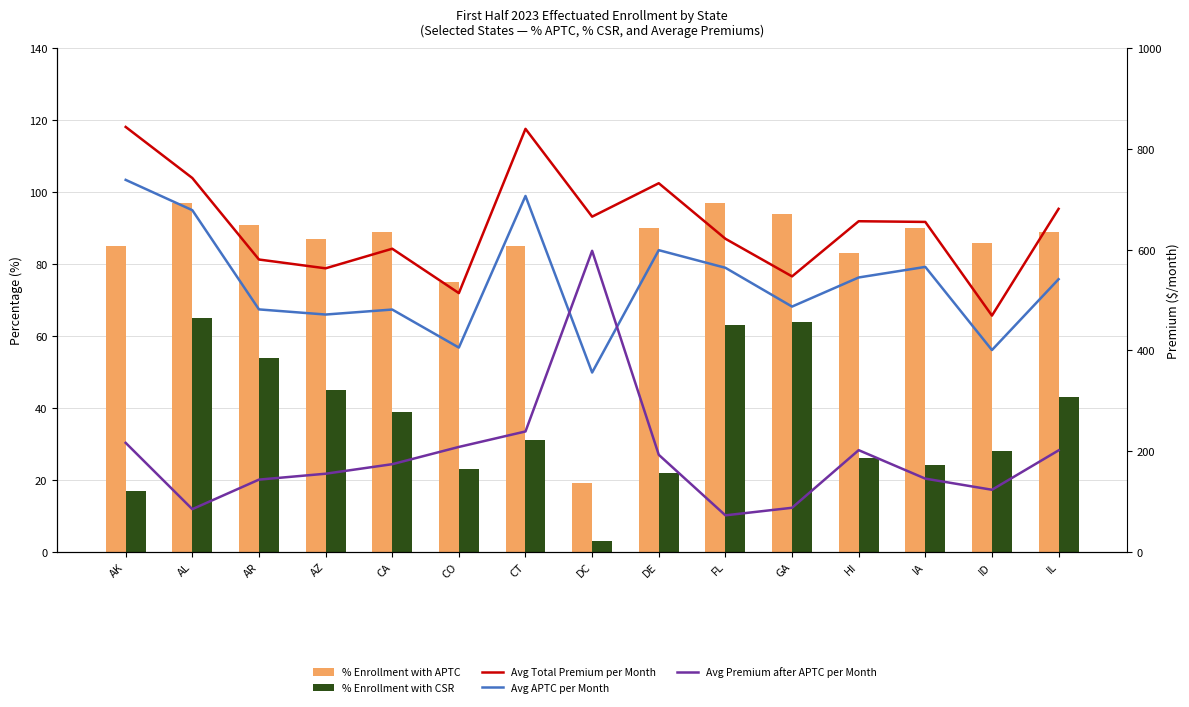

The % Enrollment with CSR series shows 45.0 at AZ. True or false?

True